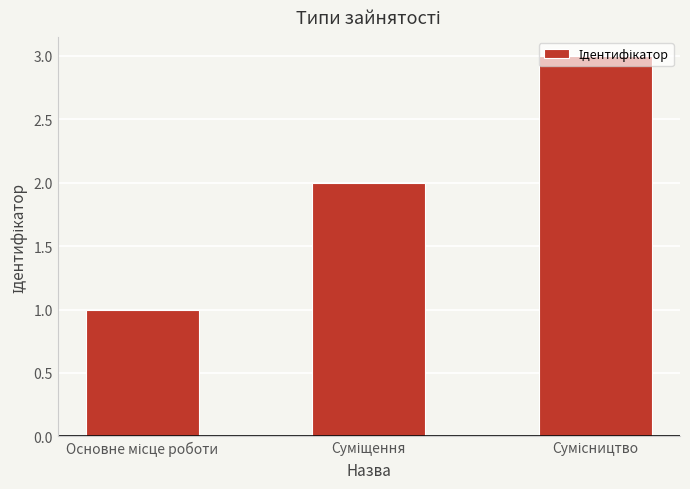

How many data points does each series have?

3